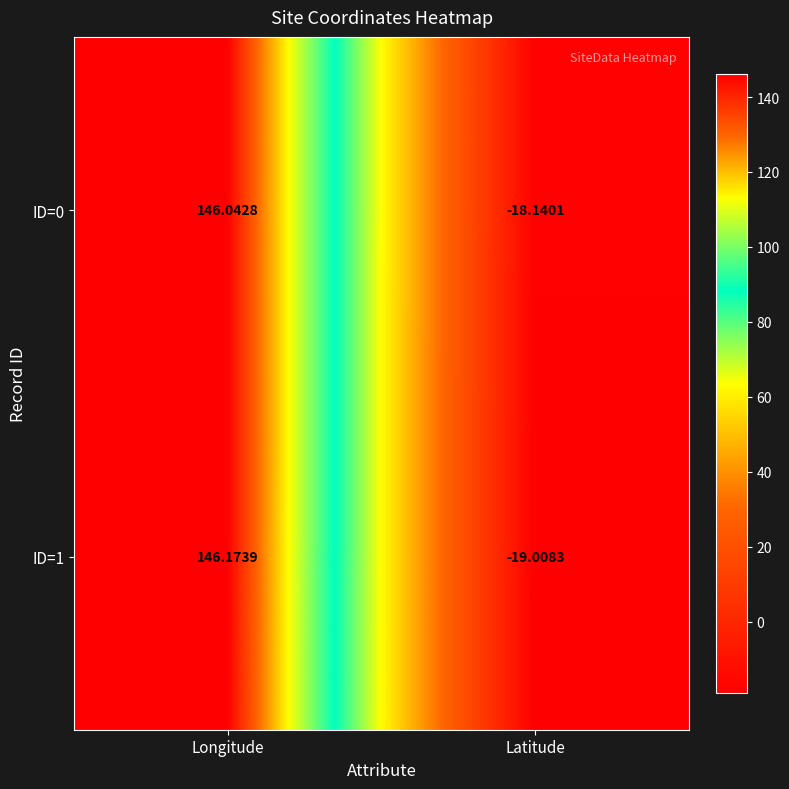

How many values in the ID=1 series exceed 146?

1